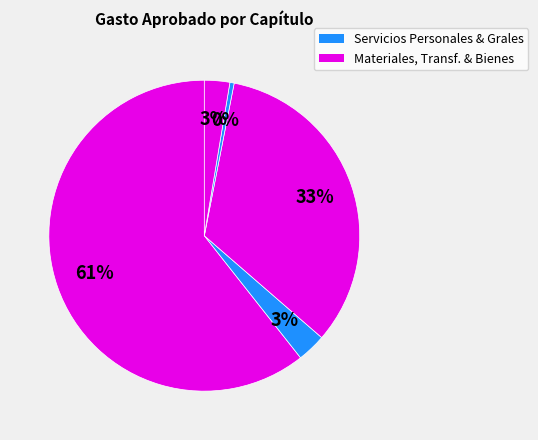

Count the number of slices in the pie.

5